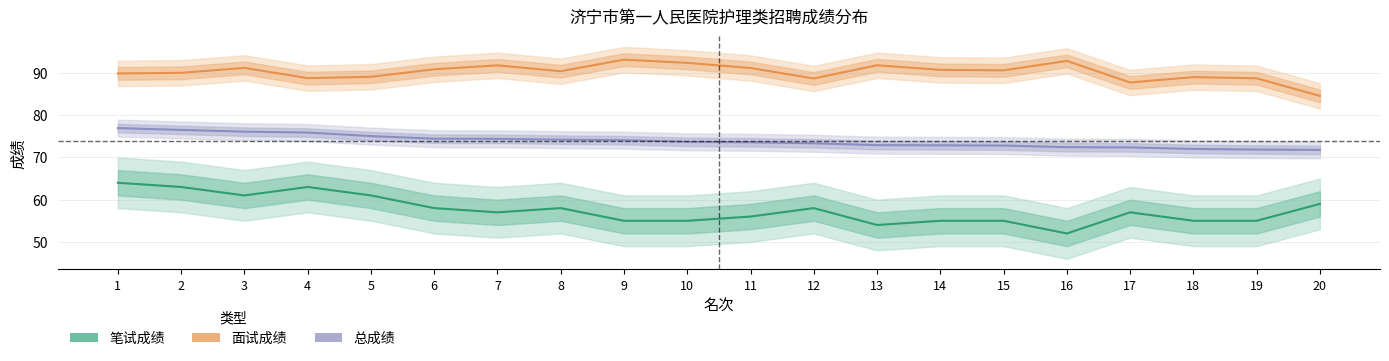

Rank the categories by 笔试成绩 value from highest to lowest.

1, 2, 4, 3, 5, 20, 6, 8, 12, 7, 17, 11, 9, 10, 14, 15, 18, 19, 13, 16